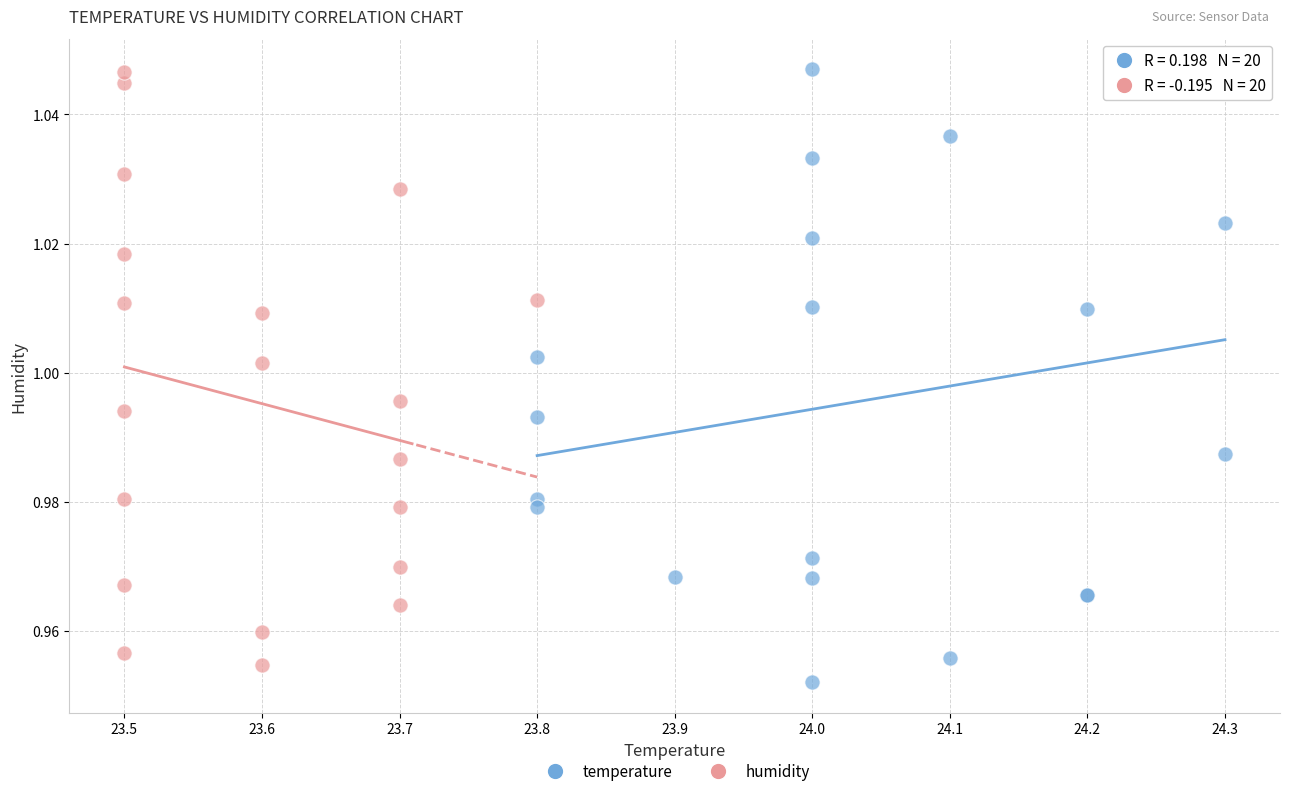

Which series reaches the minimum Y coordinate?

temperature